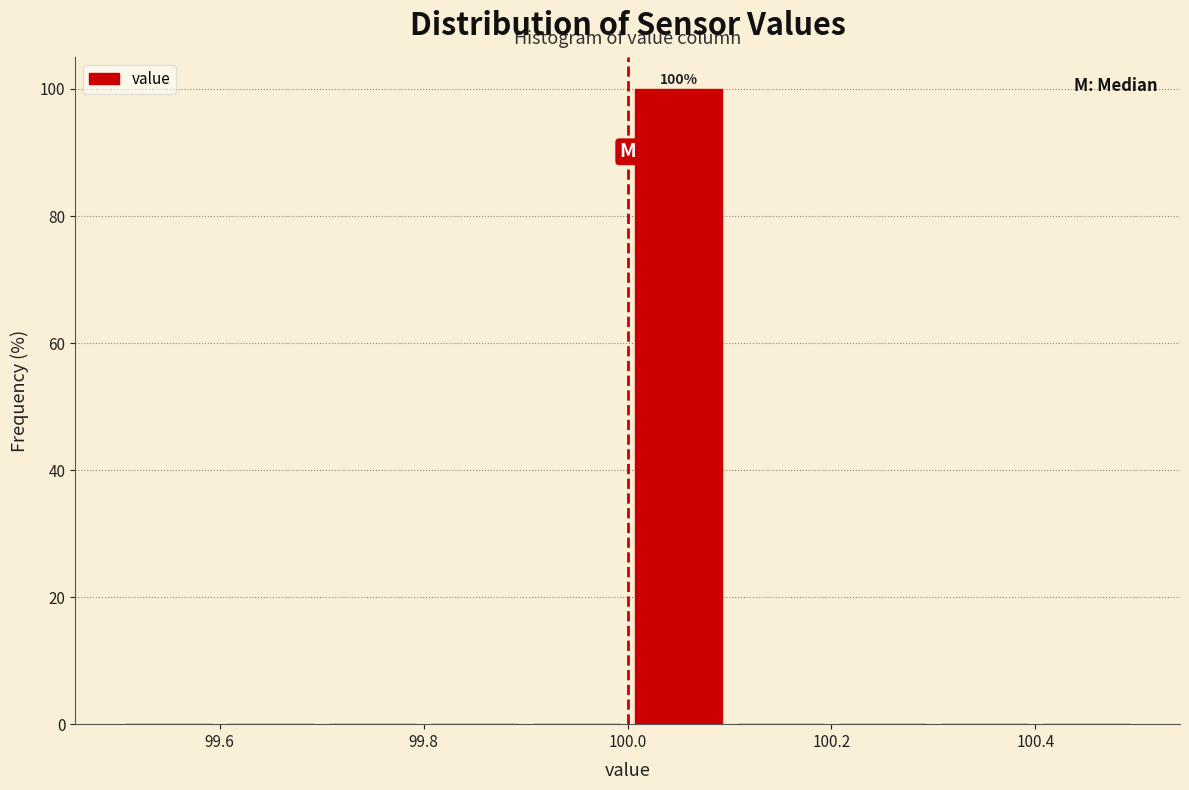

Which range on the x-axis has the tallest bar?

100.0 to 100.1